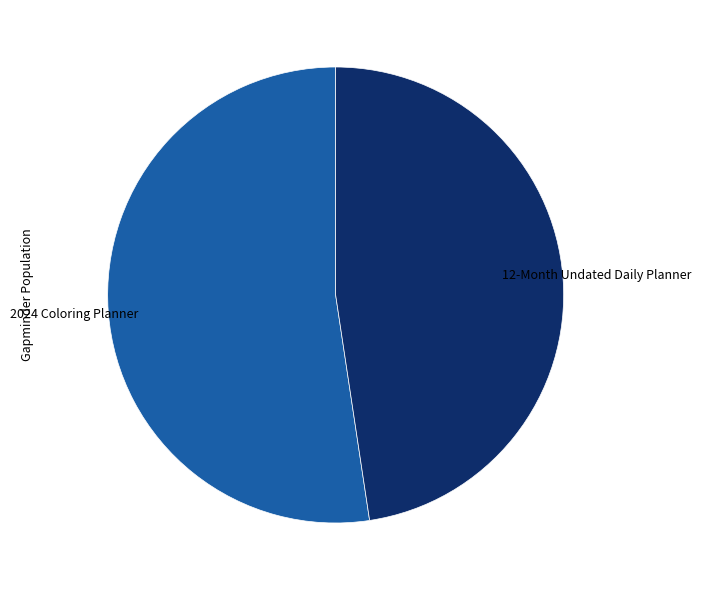

What is the ratio of the value at 12-Month Undated Daily Planner to the value at 2024 Coloring Planner?

0.9